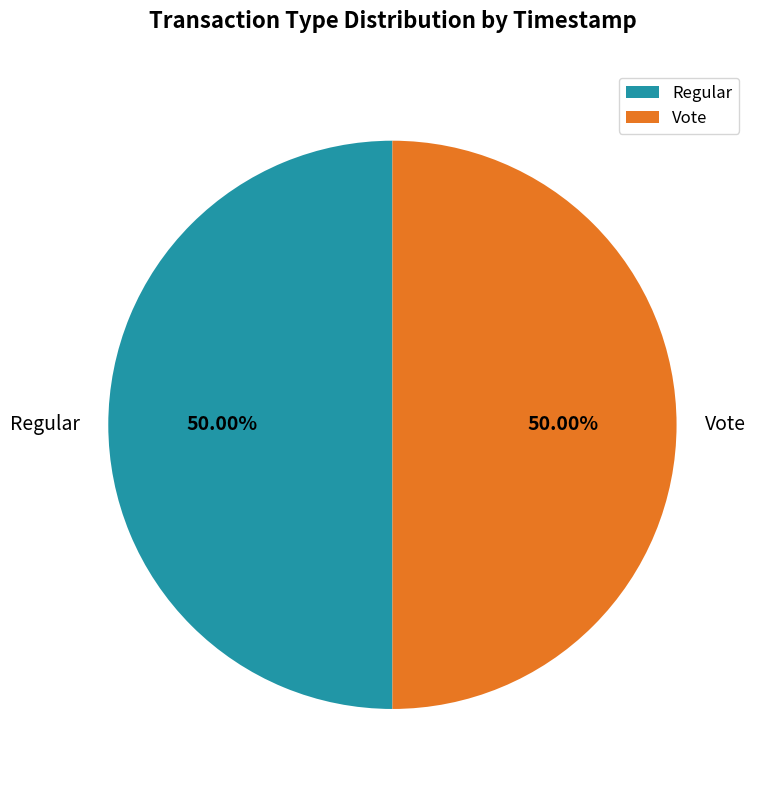

Is the sum of Regular and Vote greater than half?

Yes